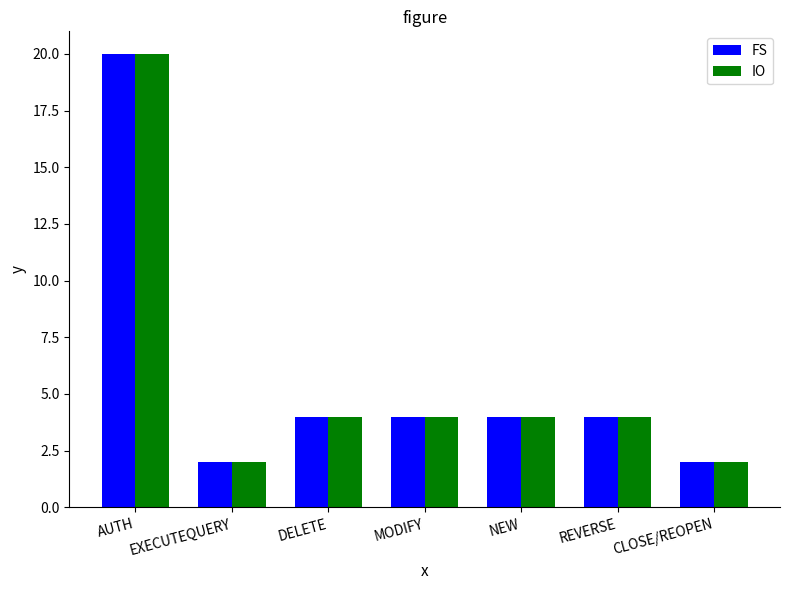

Reading left to right, extract all data points from this chart.

FS: 20	2	4	4	4	4	2
IO: 20	2	4	4	4	4	2